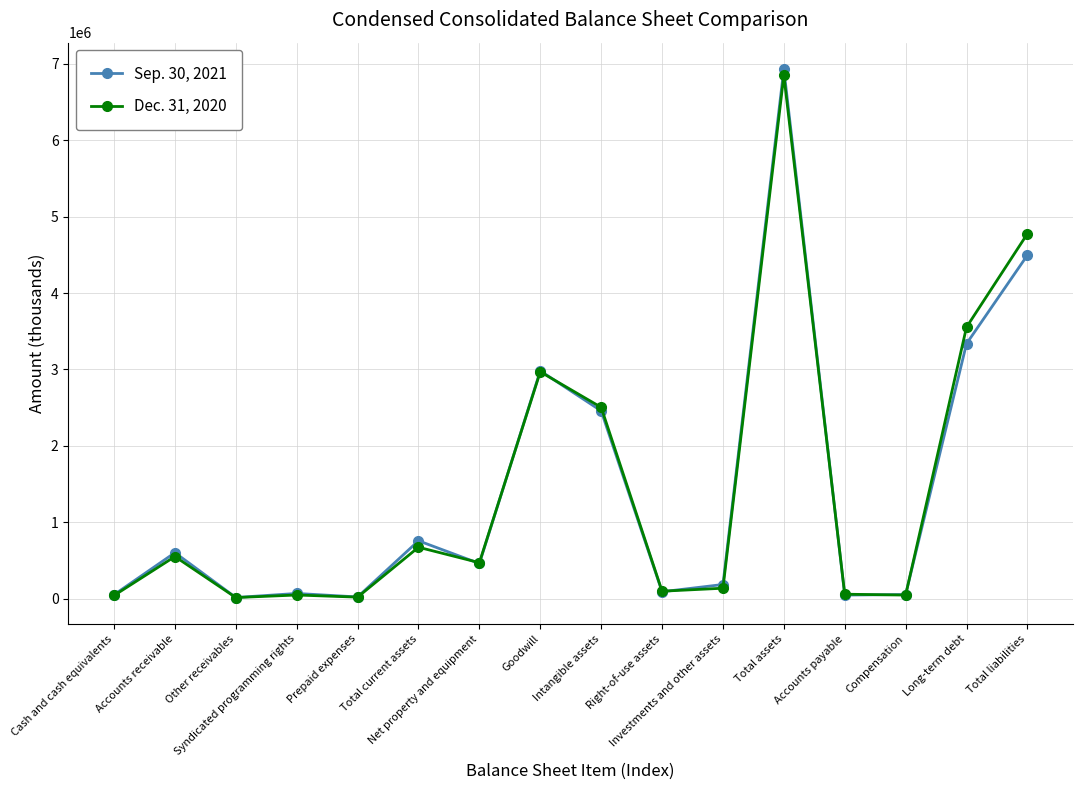

How many data points does each series have?

16